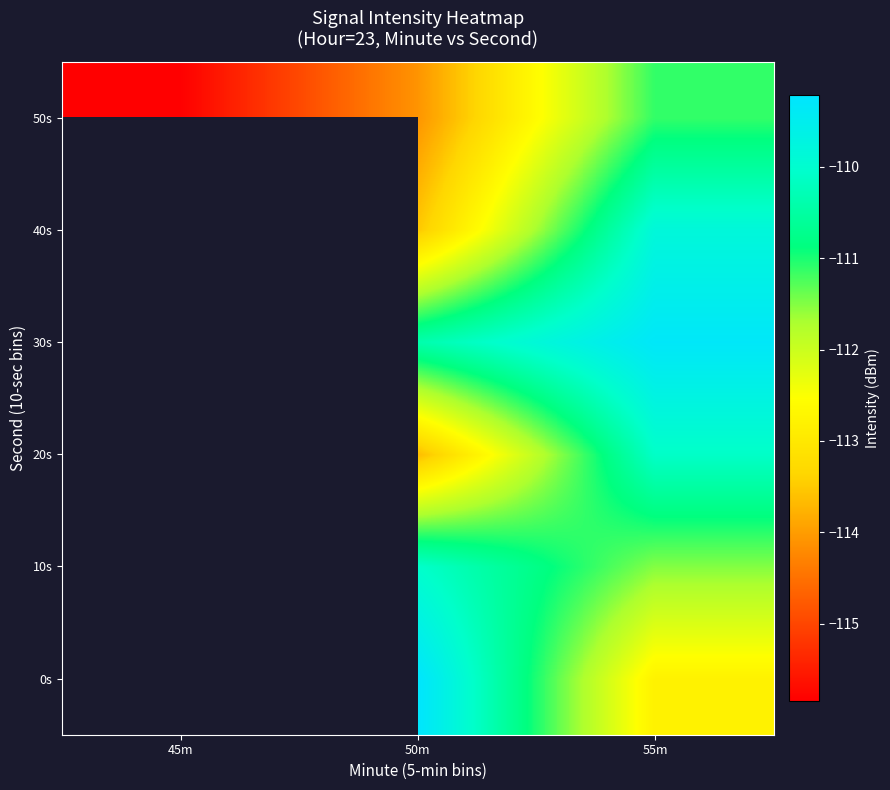

What is the maximum value for 50s?

-111.1